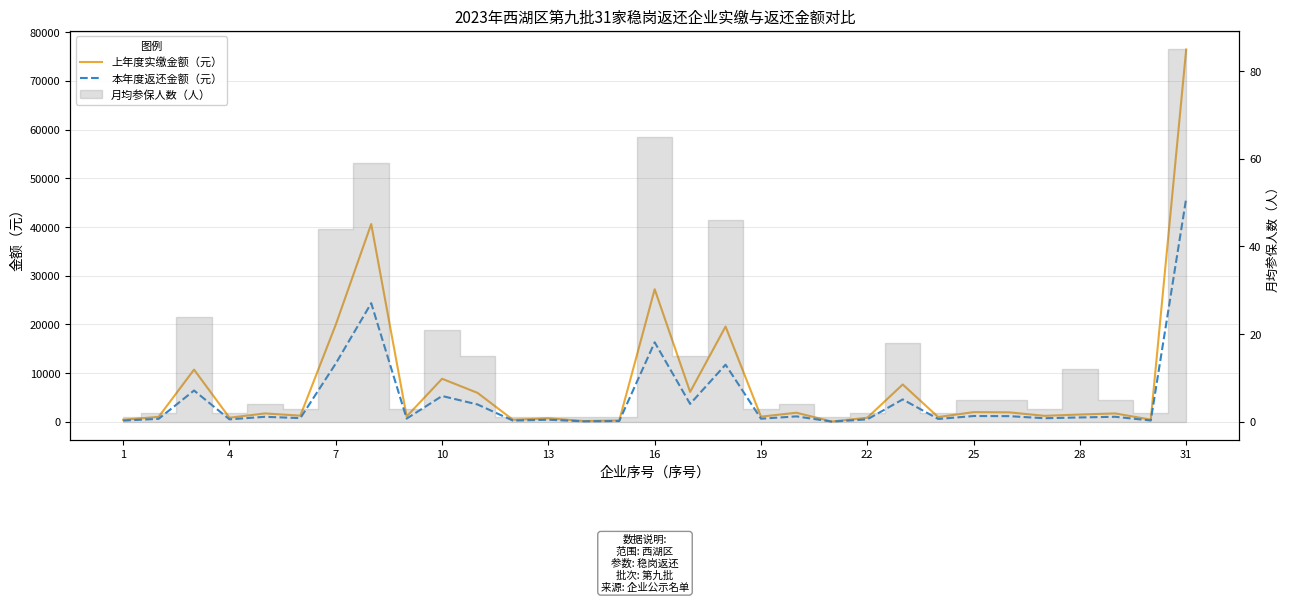

Rank the series at 19 from highest to lowest value.

上年度实缴金额（元）, 本年度返还金额（元）